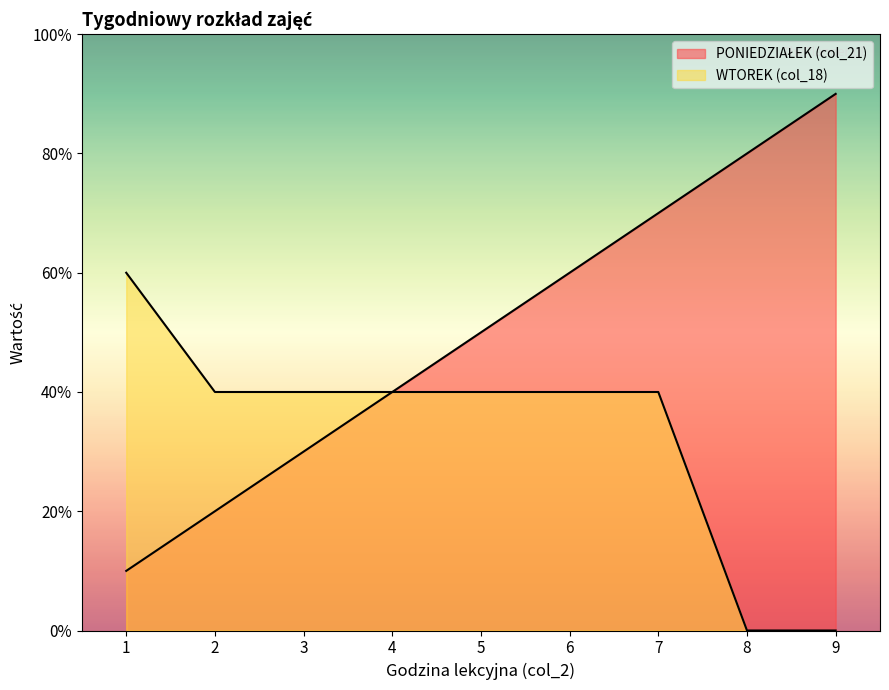

Read the value at 6.

6